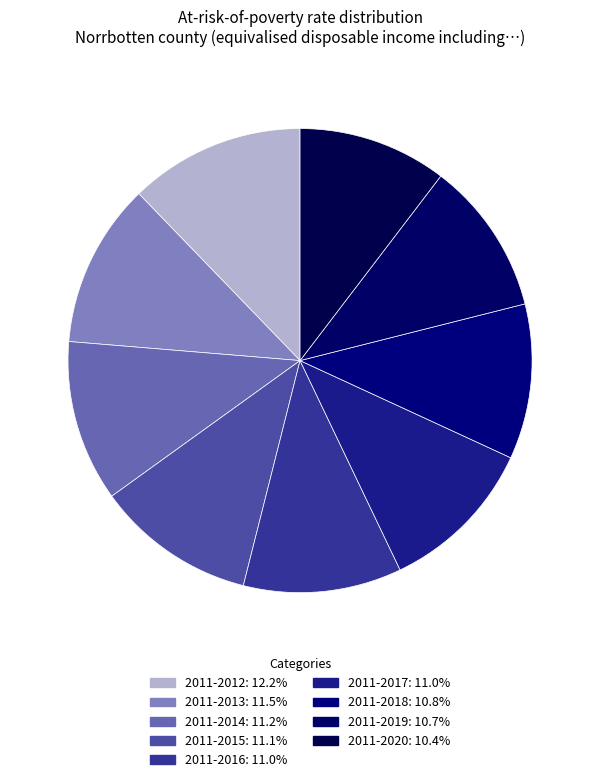

To the nearest percent, what is the average slice percentage?

11%